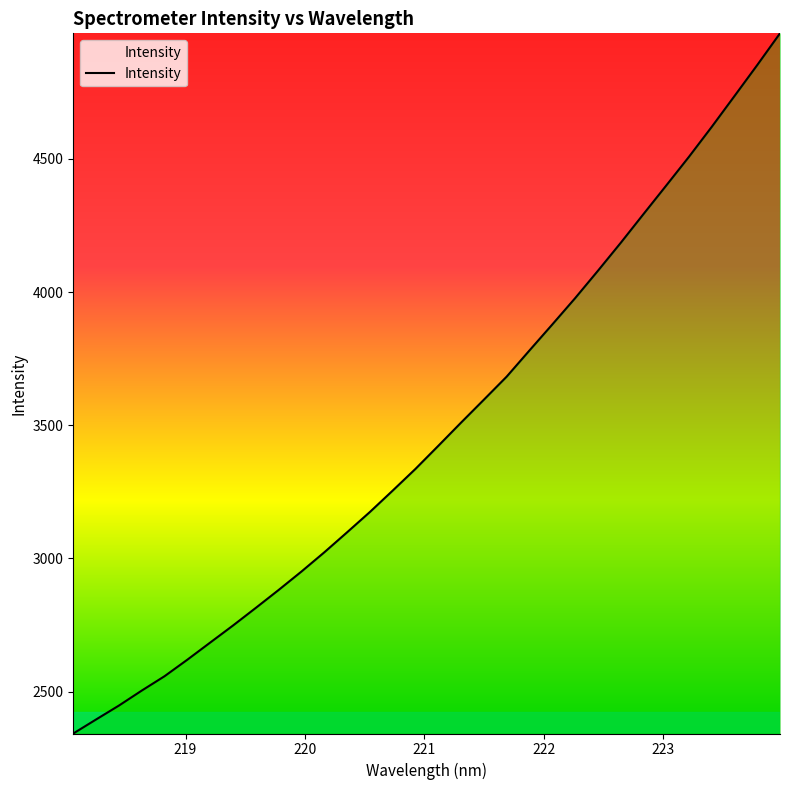

What is the difference between the maximum and minimum values?

2629.2